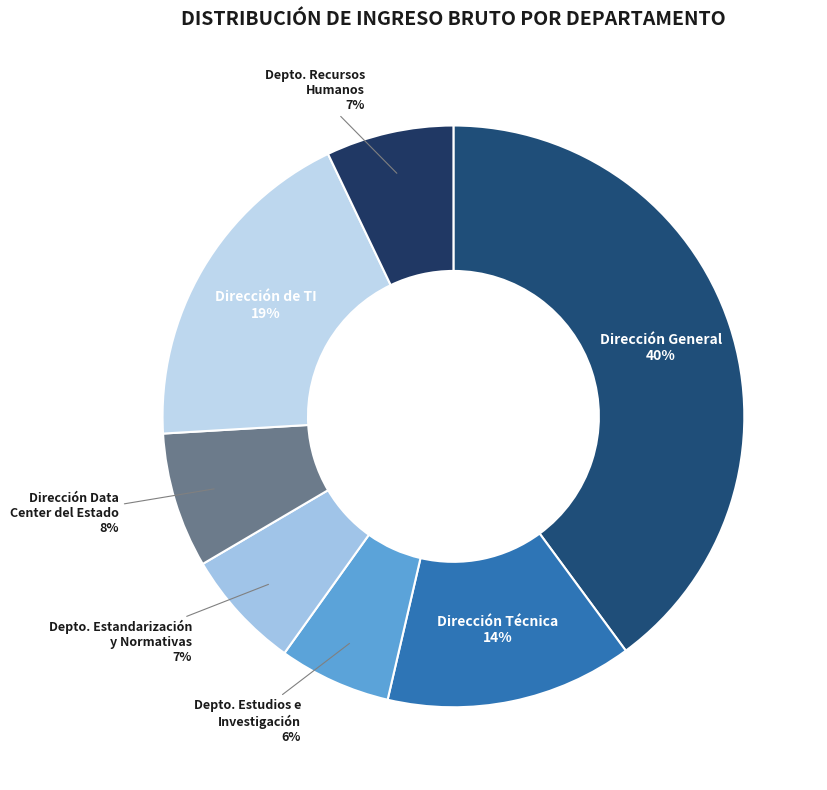

Is the sum of Depto. Estandarización y Normativas and Dirección General greater than half?

No